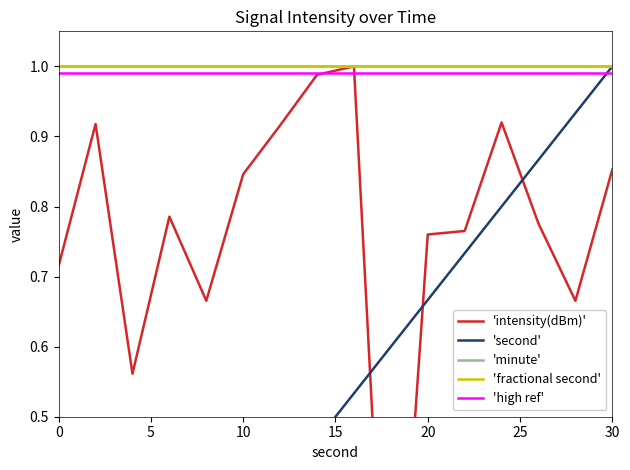

True or false: 'high ref' and 'fractional second' intersect in this chart.

False